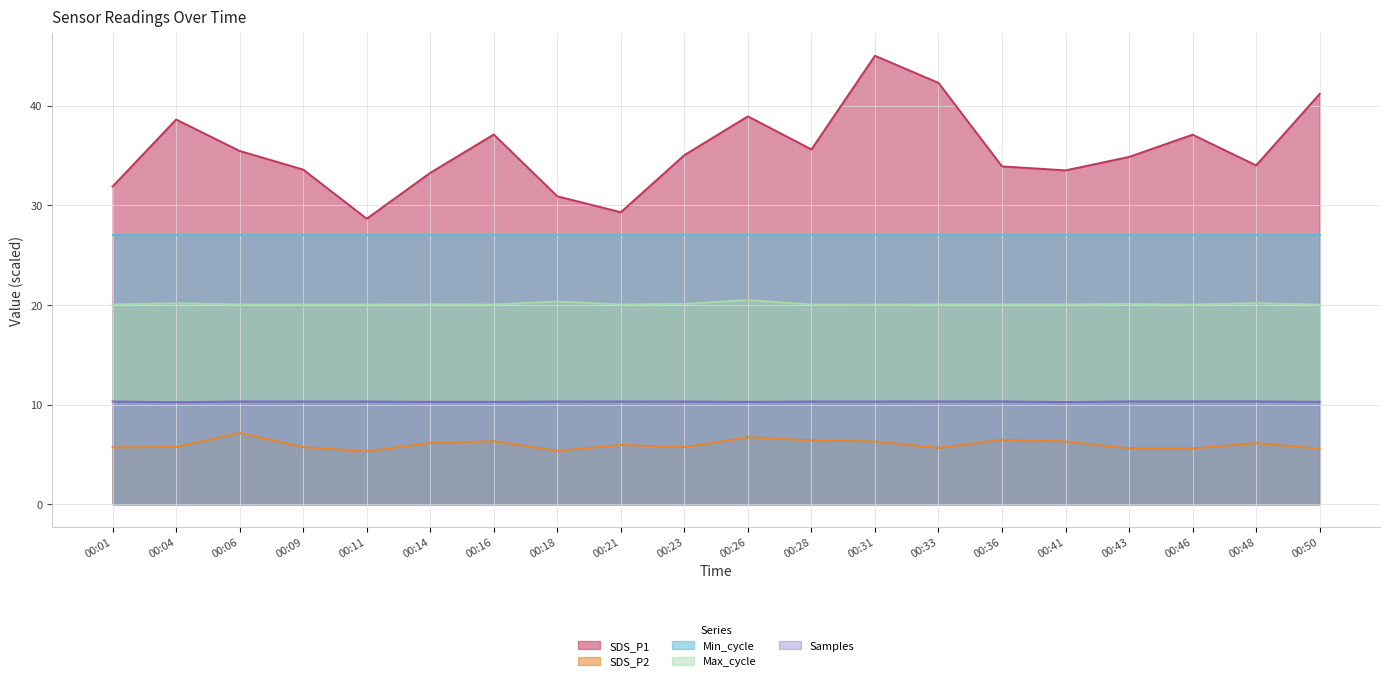

The value of SDS_P2 at 00:28 is 1.8. True or false?

False